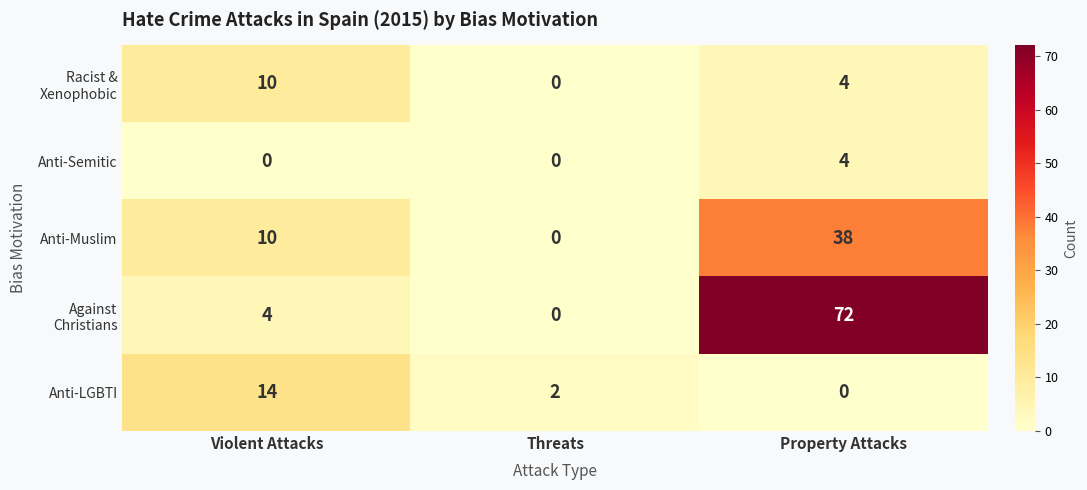

What is the sum of the Anti-Semitic values at Threats and Property Attacks?

4